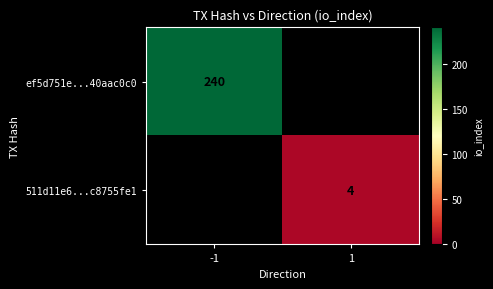

Is it true that ef5d751e...40aac0c0 equals 123 at -1?

False